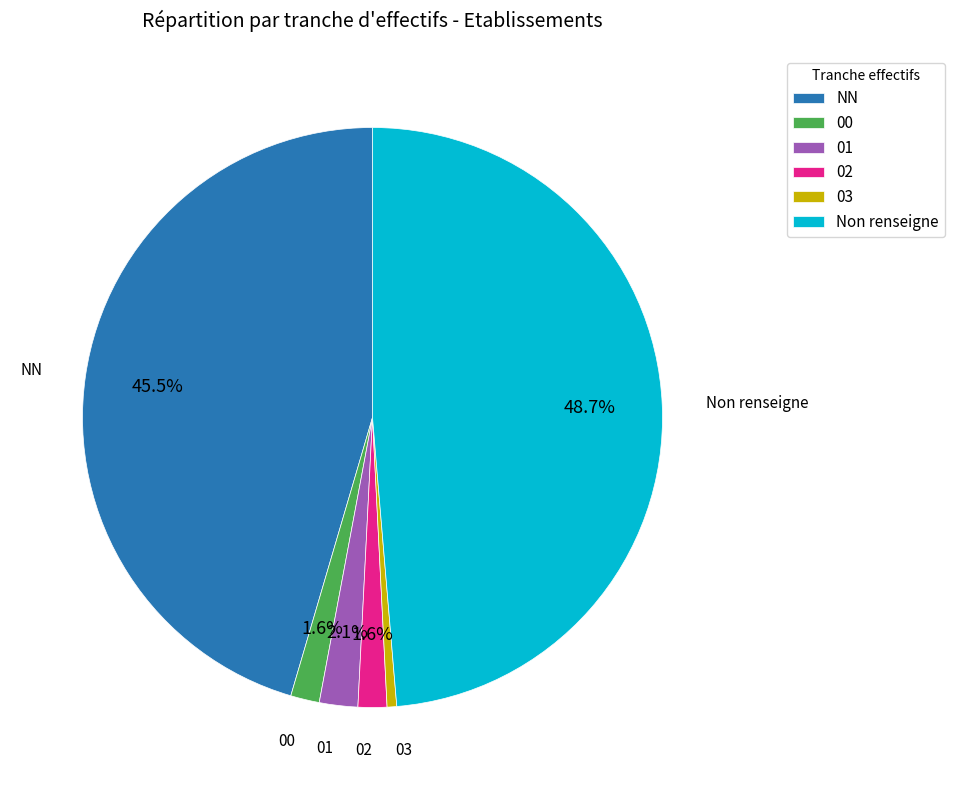

Is there a majority slice in this chart?

No